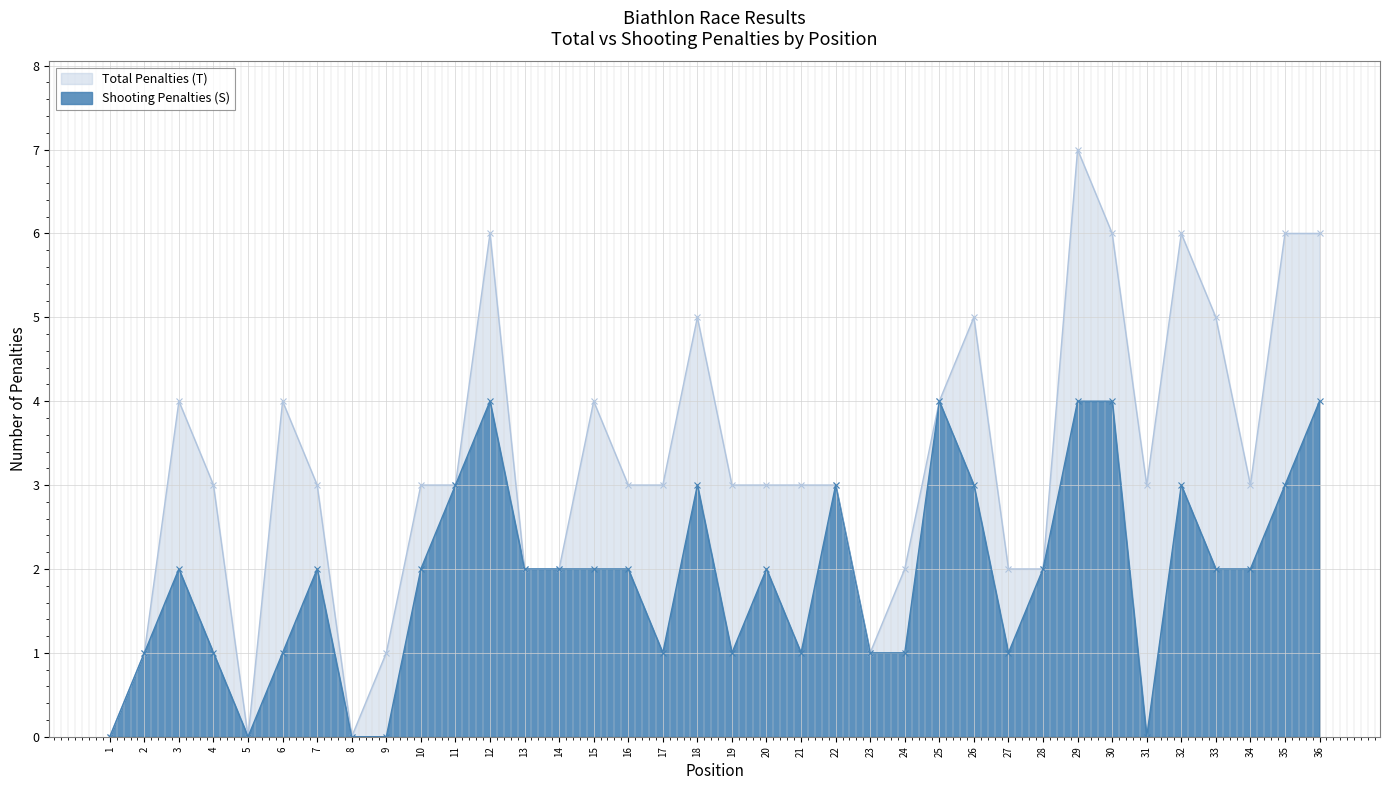

Reading left to right, list all the values displayed in this chart.

Total Penalties (T): 0	1	4	3	0	4	3	0	1	3	3	6	2	2	4	3	3	5	3	3	3	3	1	2	4	5	2	2	7	6	3	6	5	3	6	6
Shooting Penalties (S): 0	1	2	1	0	1	2	0	0	2	3	4	2	2	2	2	1	3	1	2	1	3	1	1	4	3	1	2	4	4	0	3	2	2	3	4